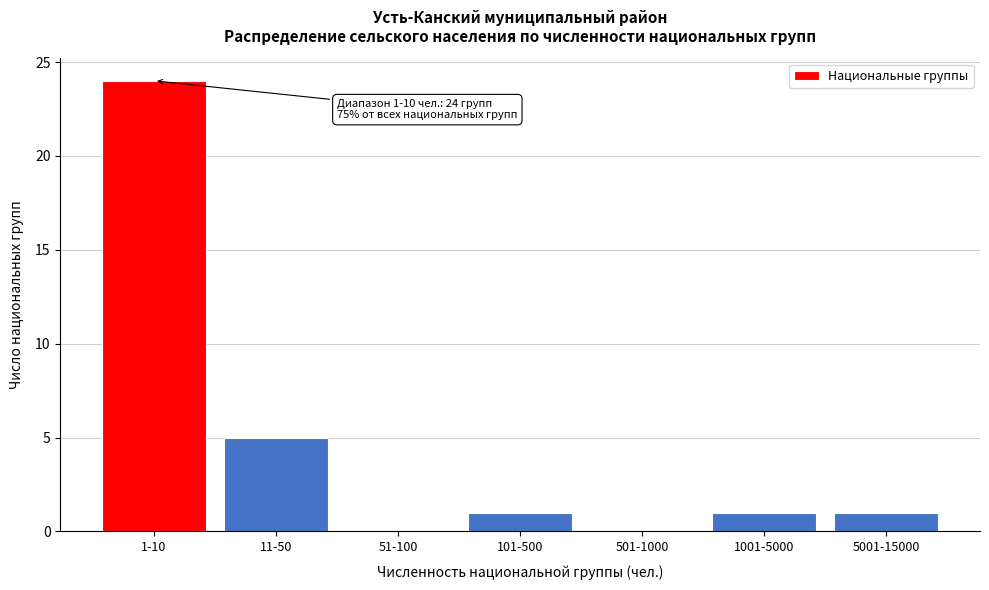

Reading left to right, list all the values displayed in this chart.

1-10=24	11-50=5	51-100=0	101-500=1	501-1000=0	1001-5000=1	5001-15000=1